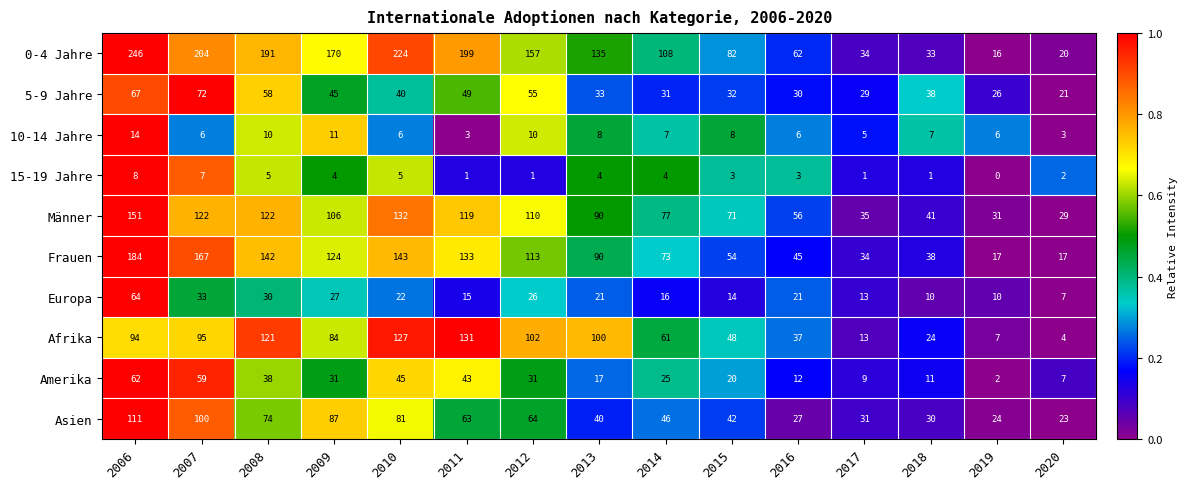

List the labels in order of Afrika value, largest first.

2011, 2010, 2008, 2012, 2013, 2007, 2006, 2009, 2014, 2015, 2016, 2018, 2017, 2019, 2020